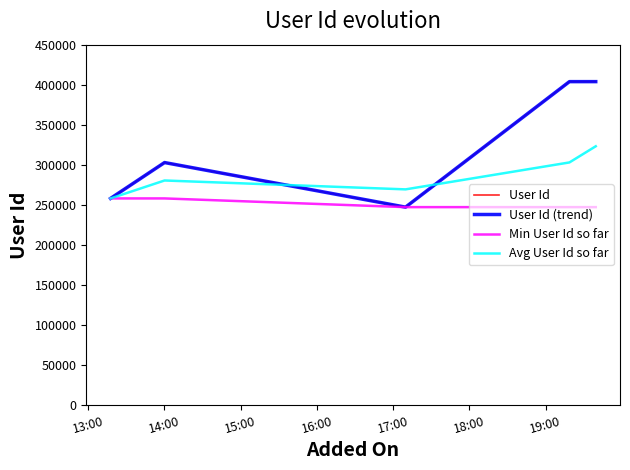

Is this an area chart (filled region under the line)?

No